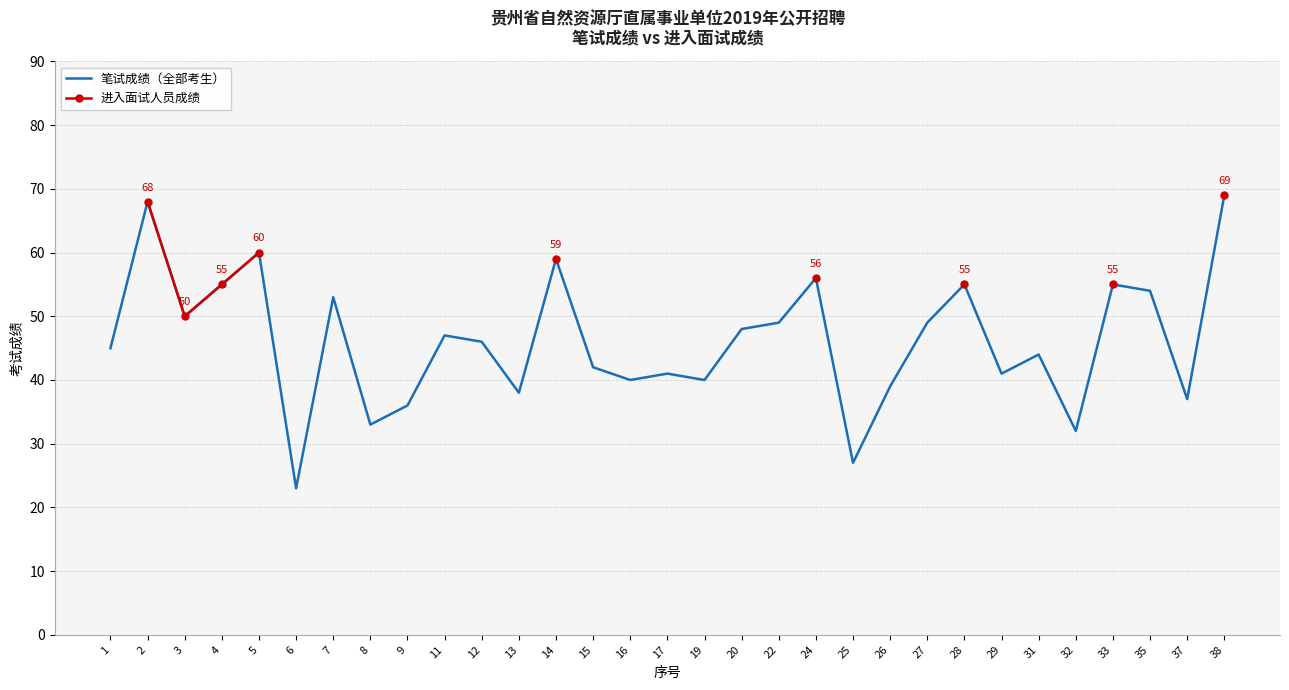

True or false: 笔试成绩（全部考生） and 进入面试人员成绩 intersect in this chart.

False